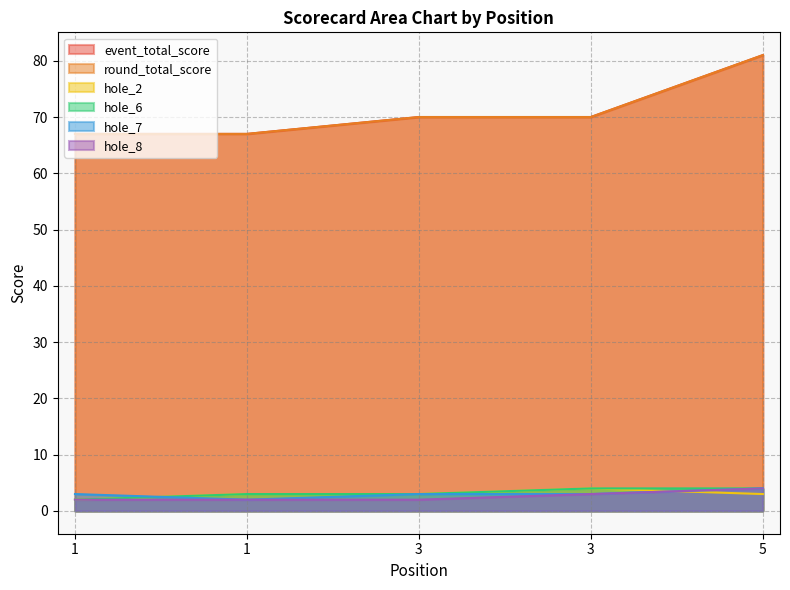

What is the difference between the maximum and minimum values in the event_total_score series?

14